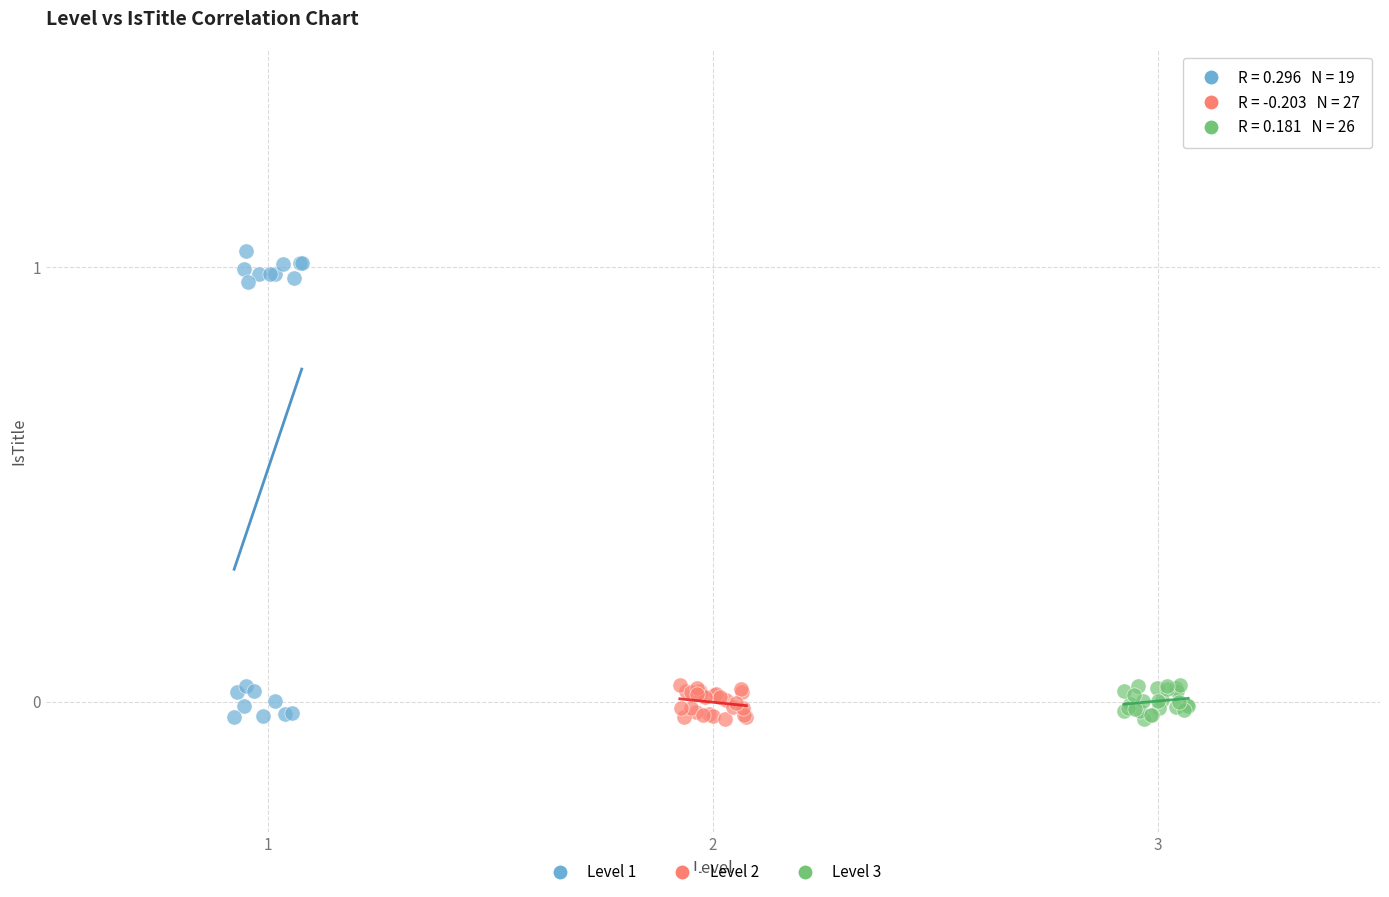

Which series has the largest Y range (max minus min)?

Level 1